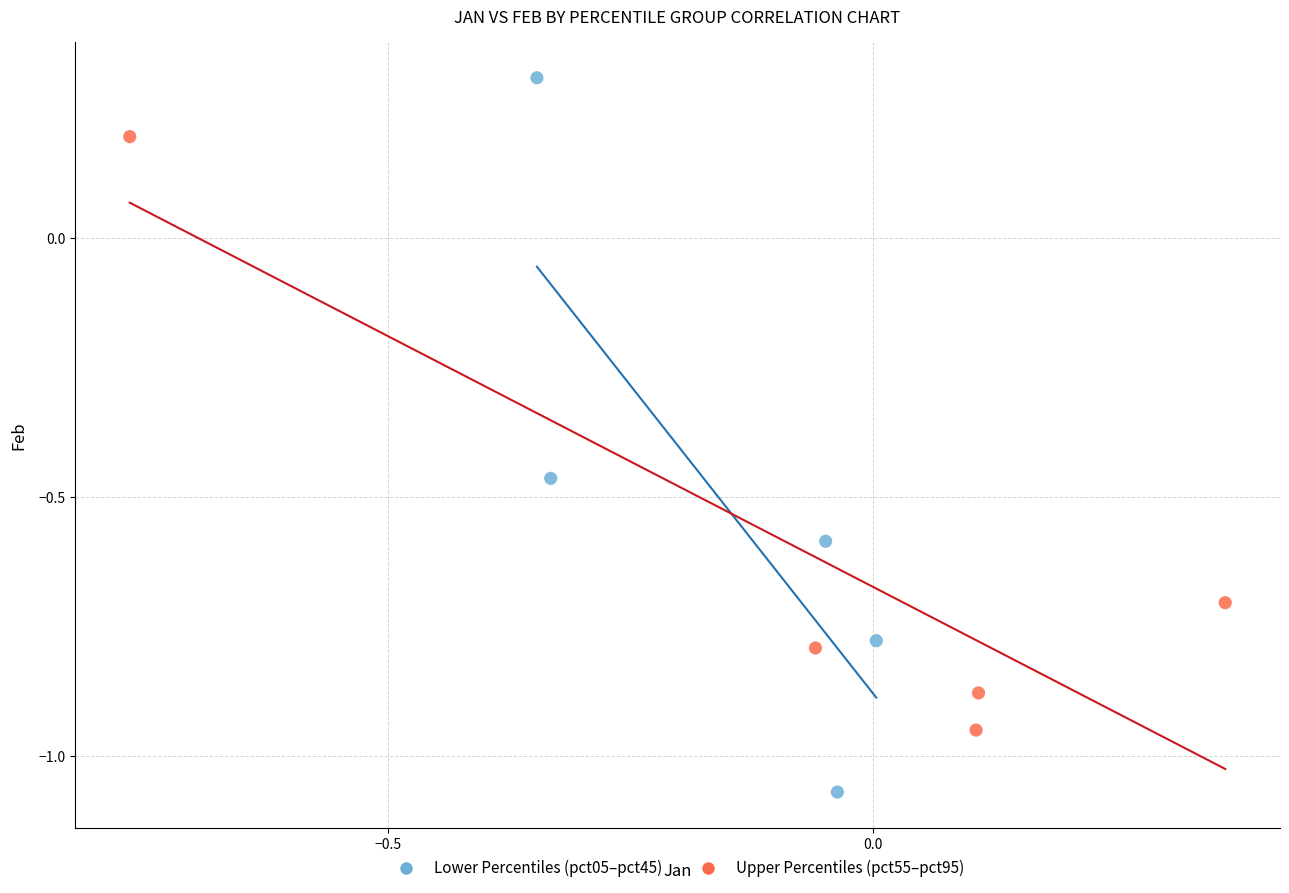

Which series reaches the minimum Y coordinate?

Lower Percentiles (pct05–pct45)